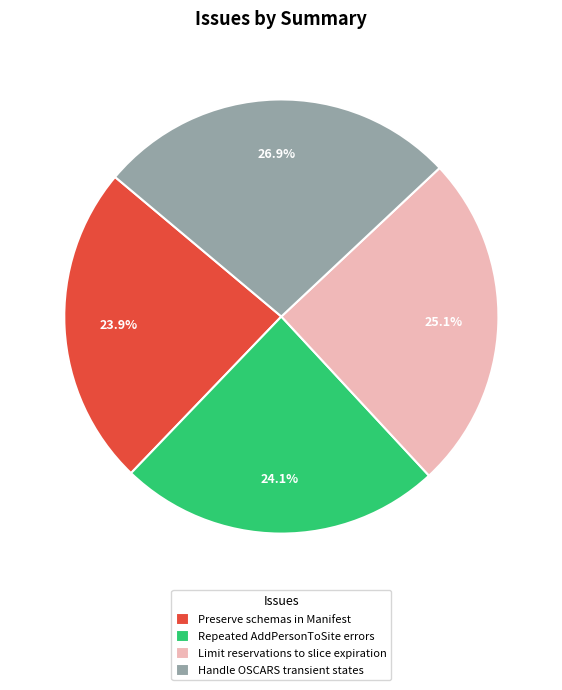

Which has a higher value, Preserve schemas in Manifest or Limit reservations to slice expiration?

Limit reservations to slice expiration